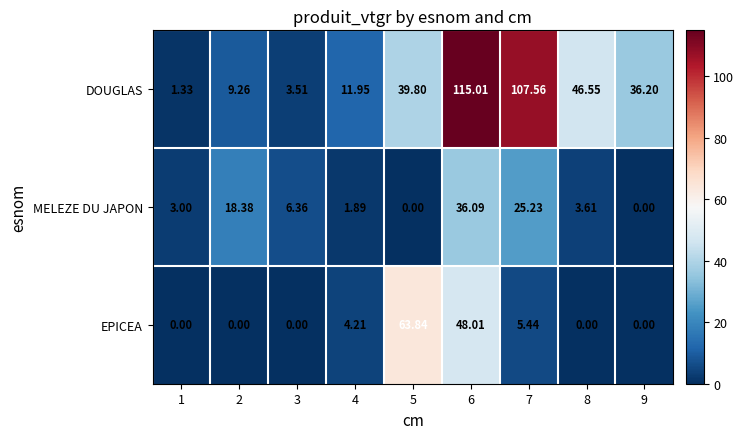

Rank the series at 5 from lowest to highest value.

MELEZE DU JAPON, DOUGLAS, EPICEA